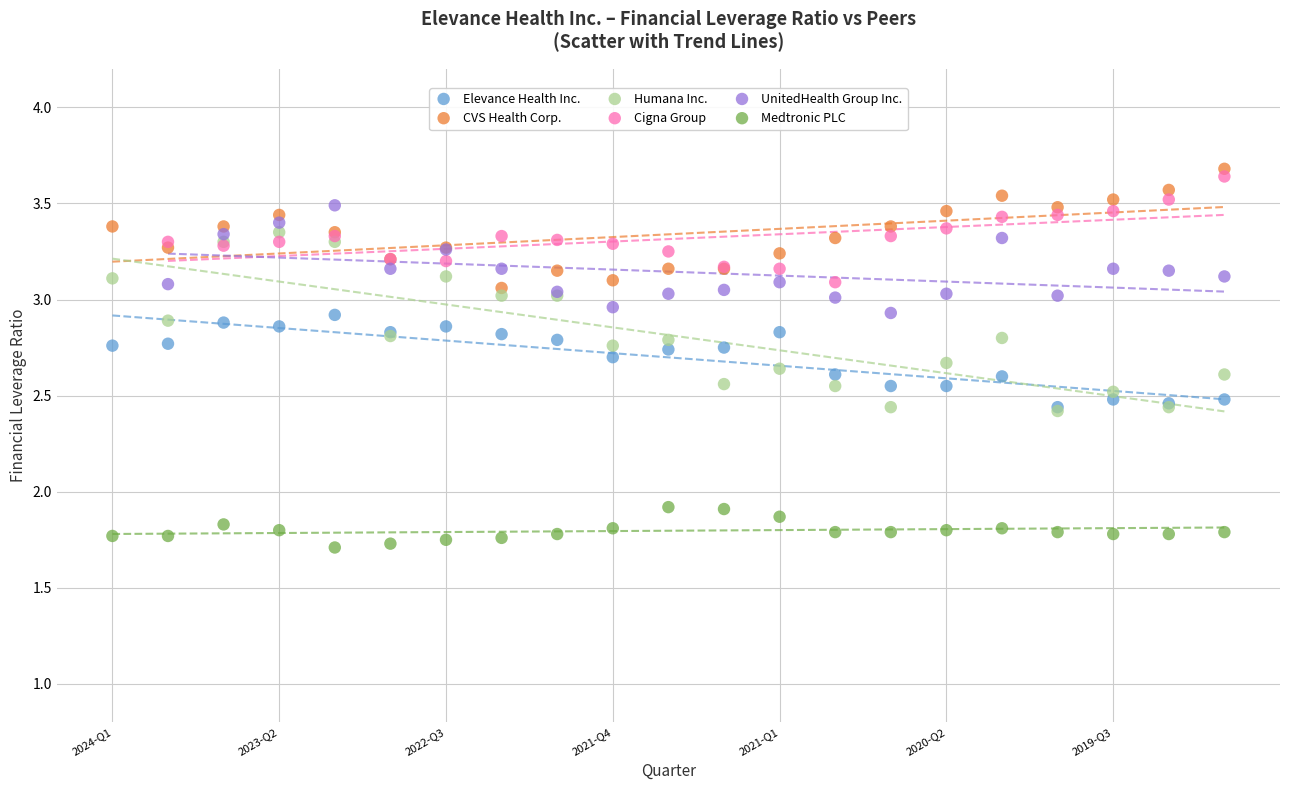

Which series contains the lowest Y value?

Medtronic PLC